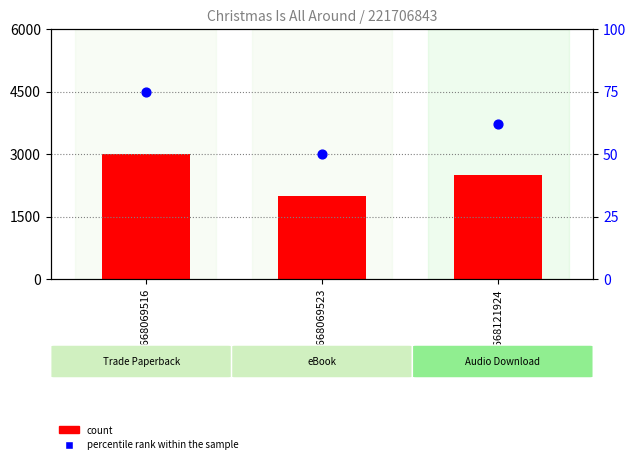

At which category is the sum across all series the highest?

9781668069516